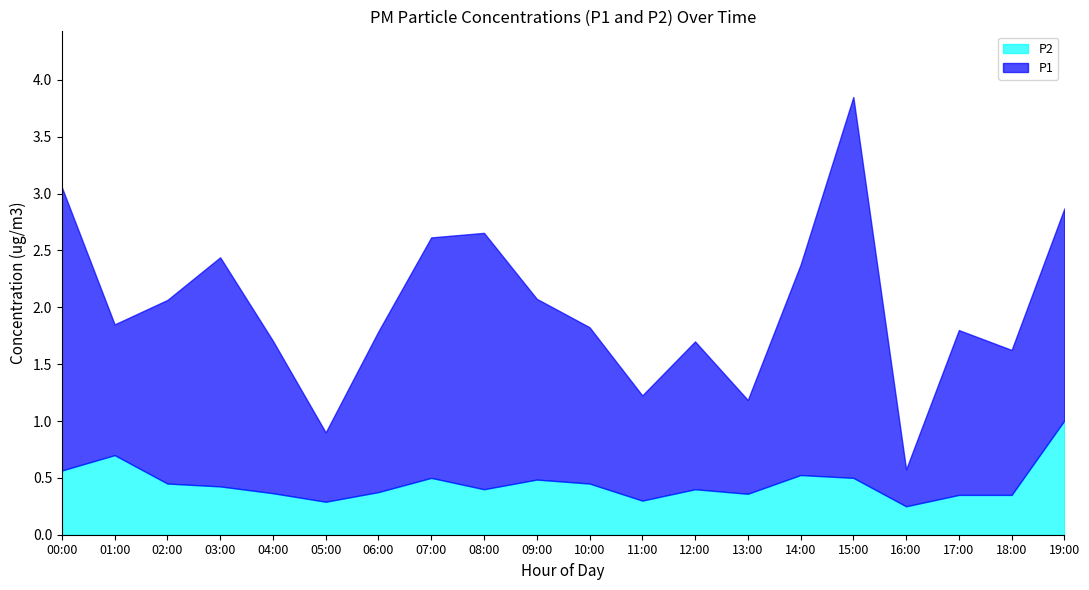

At which label does P2 reach its peak?

19:00